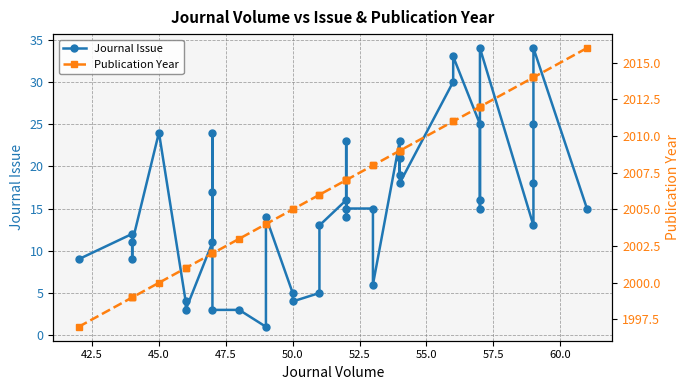

True or false: Journal Issue and Publication Year cross at least once.

False